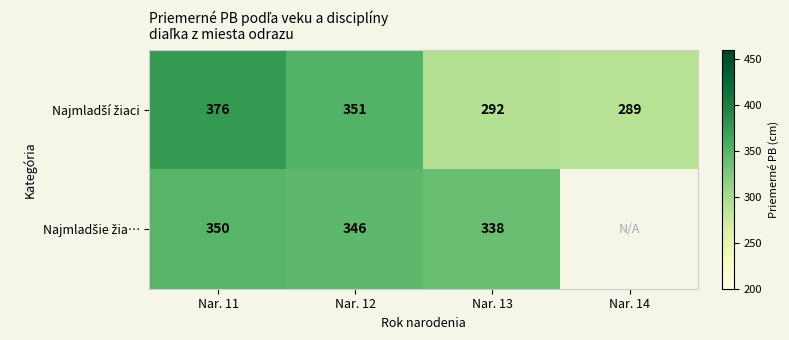

Between Nar. 11 and Nar. 13, which is larger?

Nar. 11